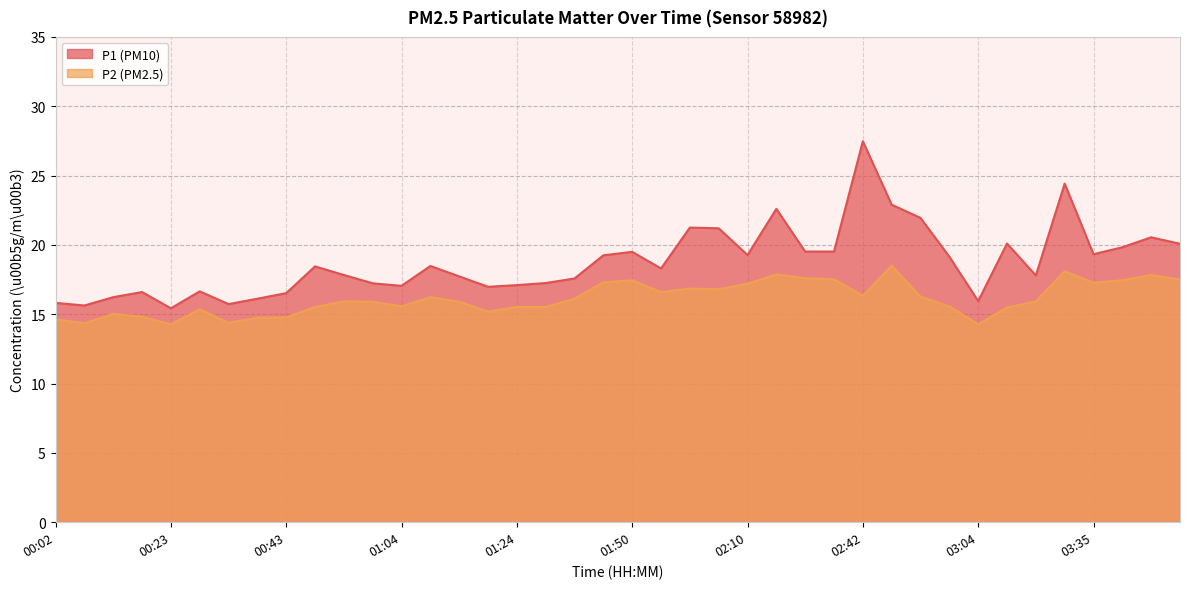

Which category has the lowest value in the P1 series?

00:23